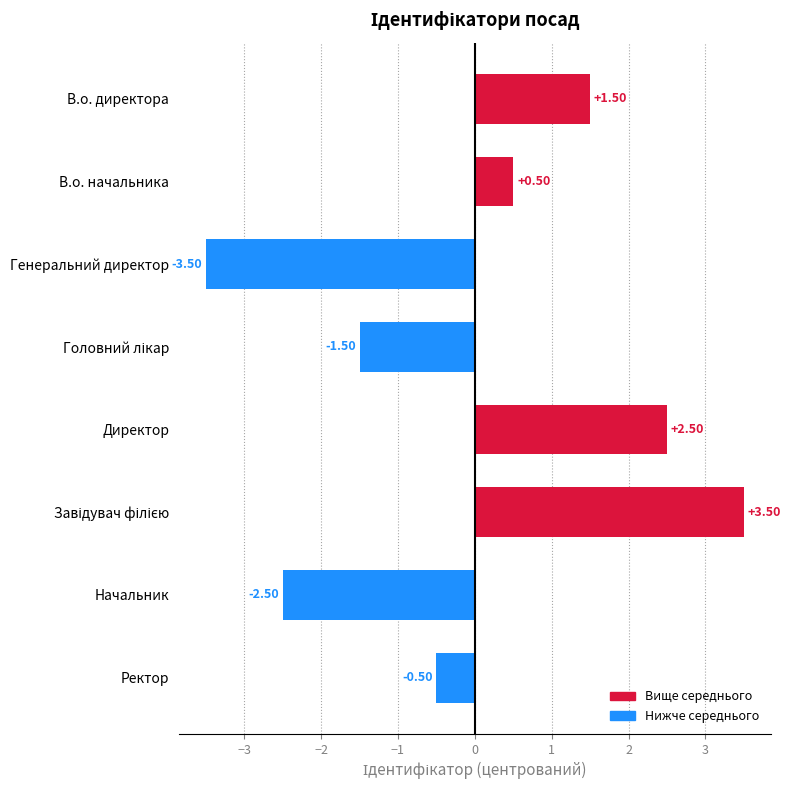

What is the difference between the maximum and minimum values?

7.0